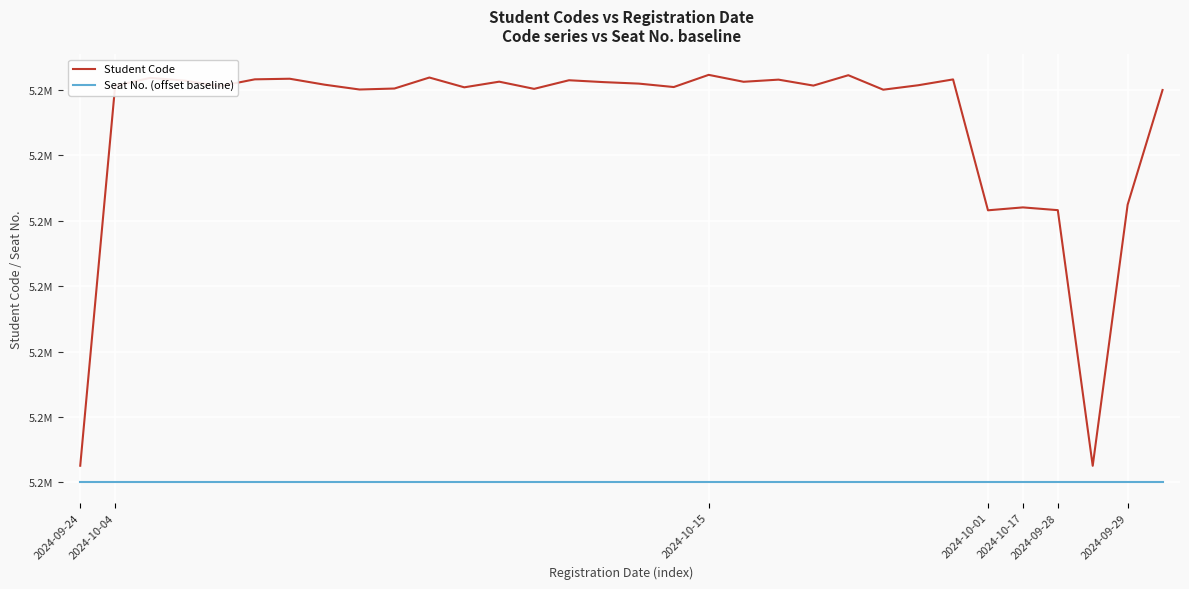

Does the chart display data point markers on the line(s)?

No